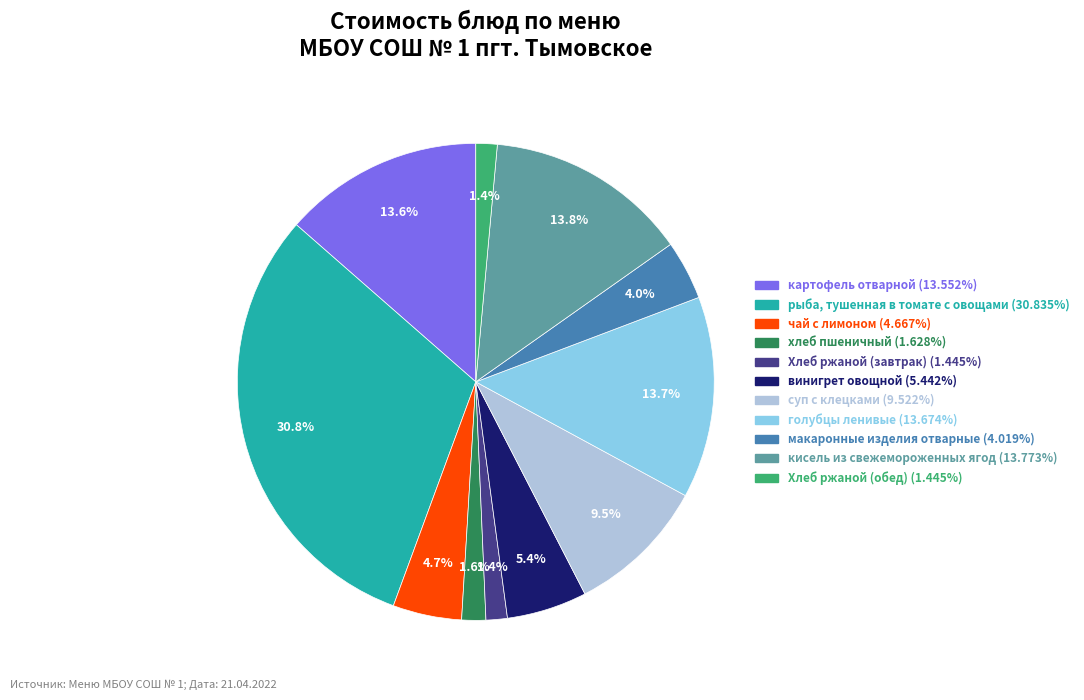

Between картофель отварной and винигрет овощной, which is larger?

картофель отварной